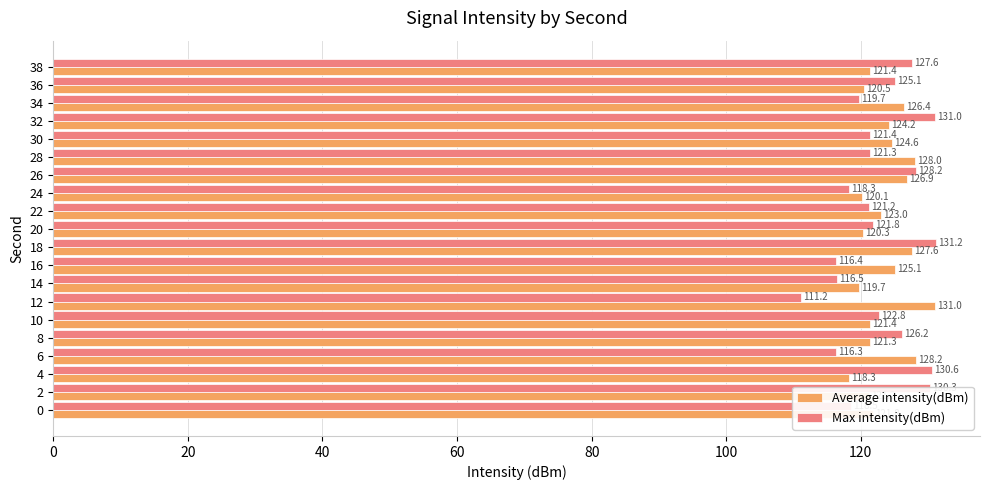

What is the sum of all Average intensity(dBm) values?

2470.9